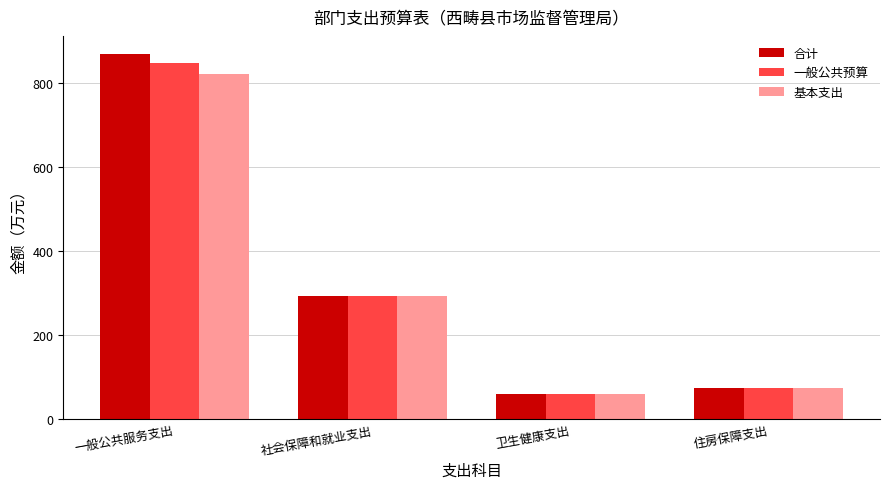

What is the sum of all 基本支出 values?

1244.2